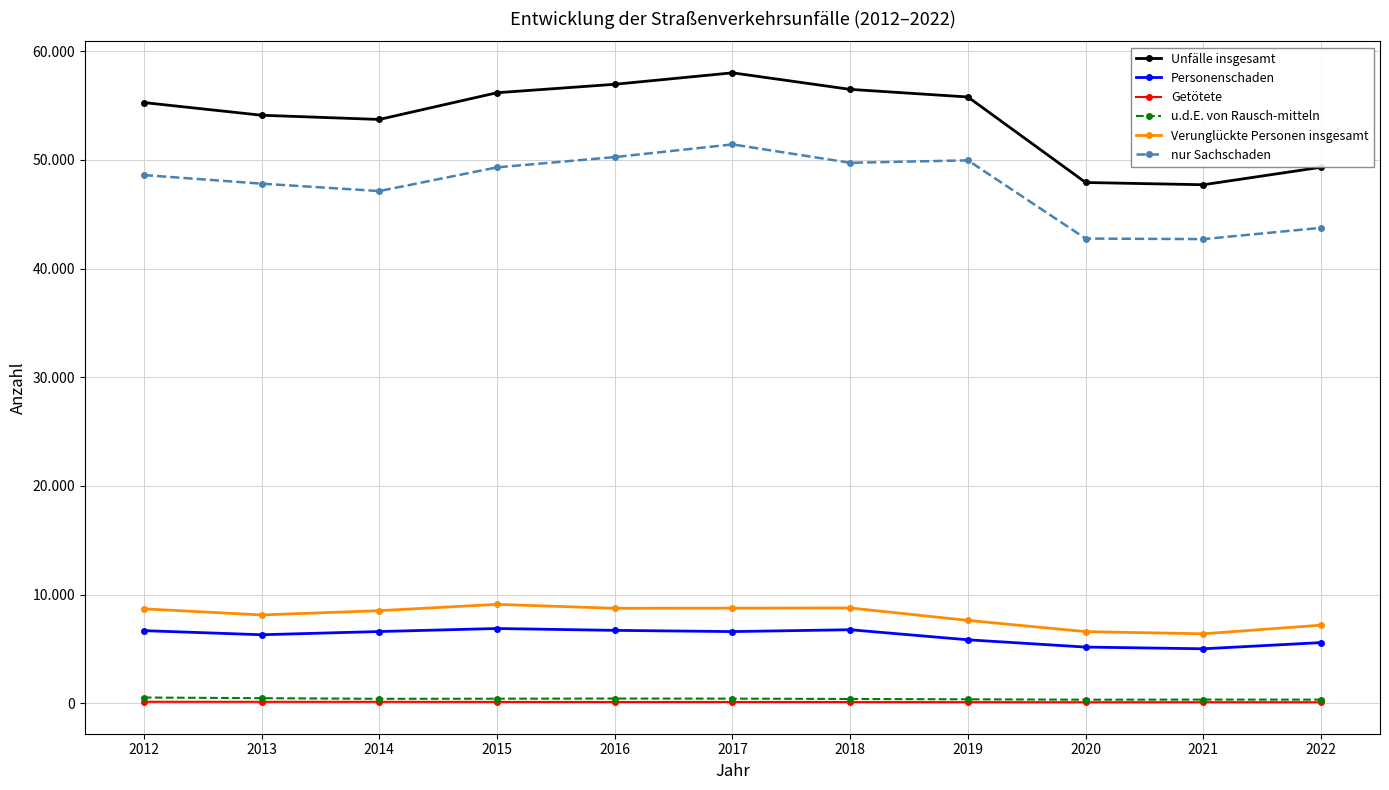

True or false: Verunglückte Personen insgesamt has more than 0 points higher than both neighbors.

True